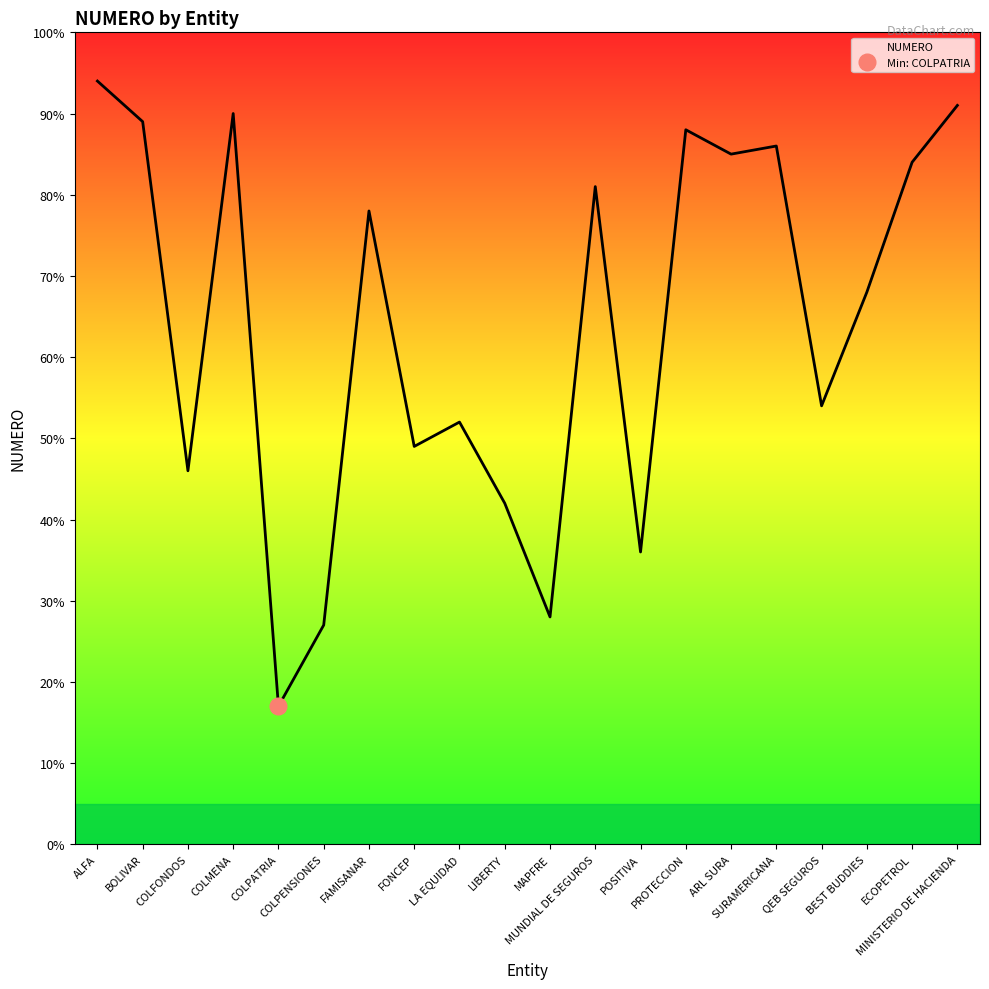

Which category has the highest value across all series?

ALFA